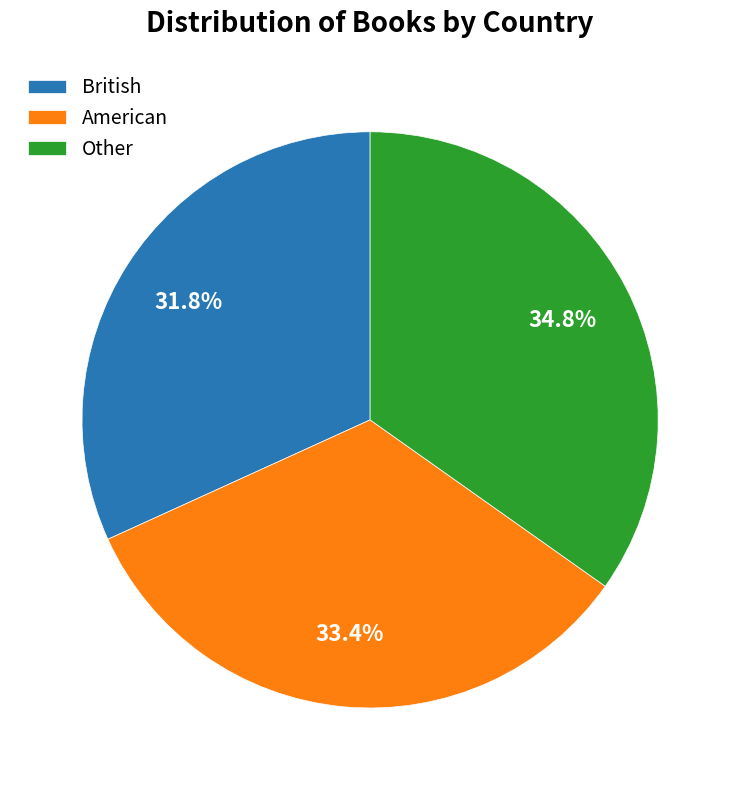

Which category has the biggest portion of the pie?

Other